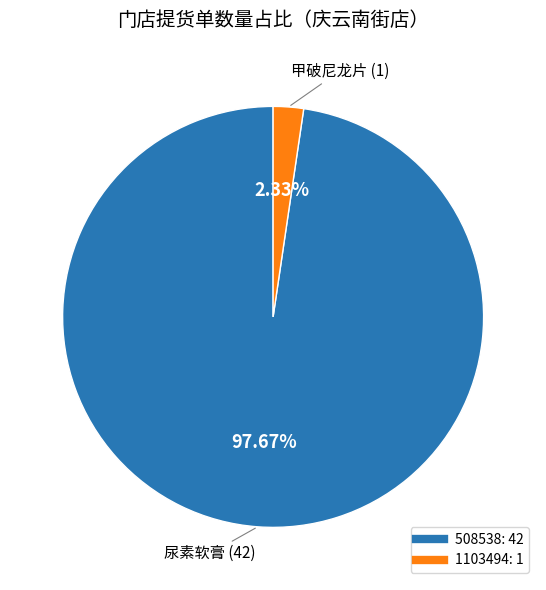

Rank the categories by value from lowest to highest.

1103494, 508538